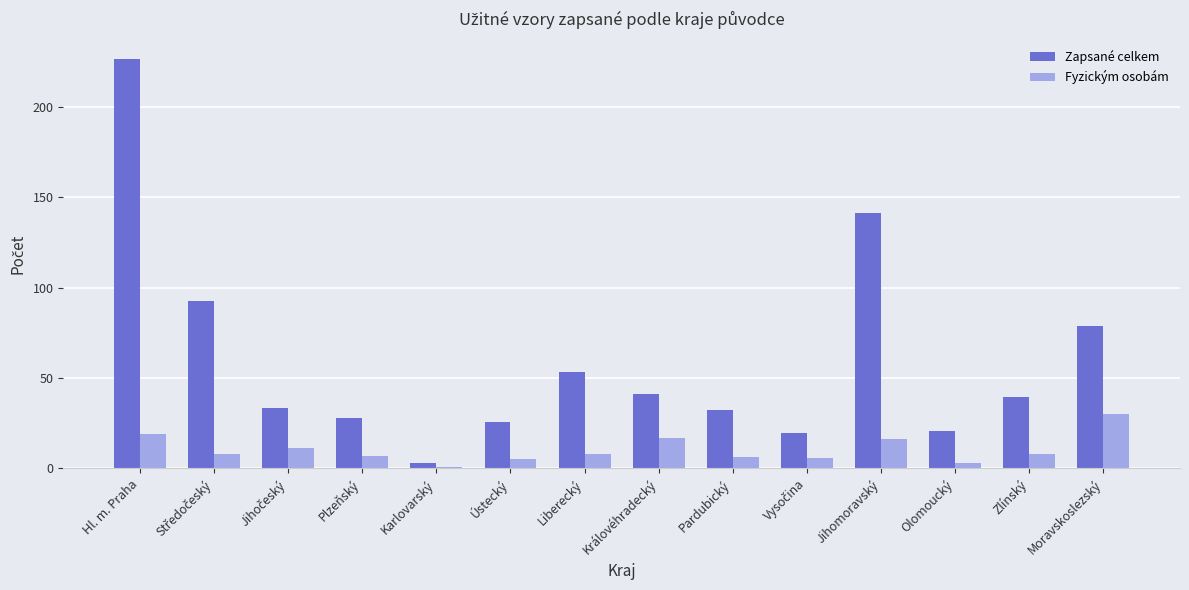

What is the minimum value shown in the chart?

1.0